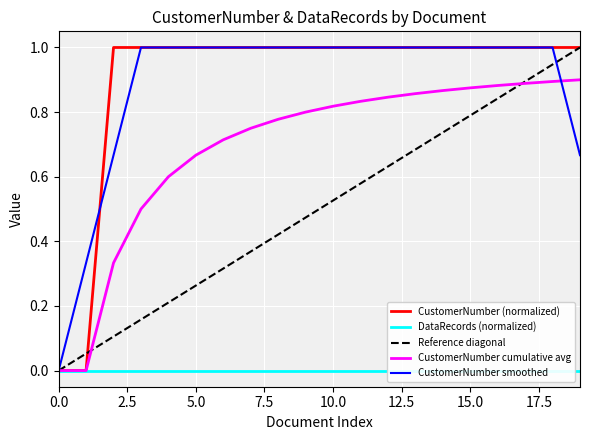

What is the value of the 13th point from the left?

1.0